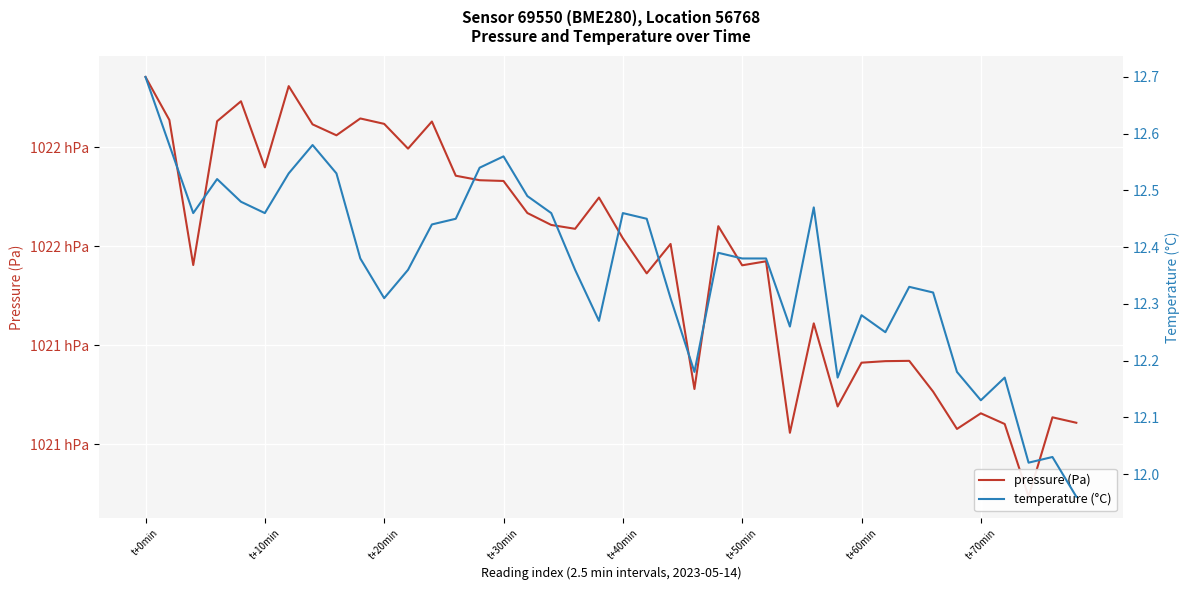

True or false: temperature (°C) and pressure (Pa) cross at least once.

False